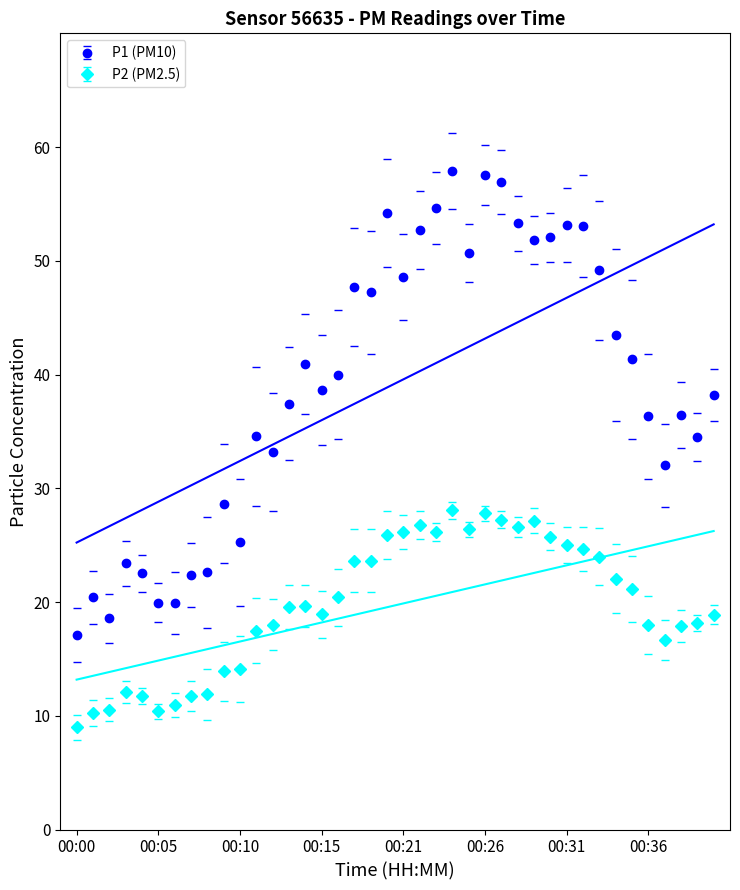

Does the chart have visible grid lines?

No